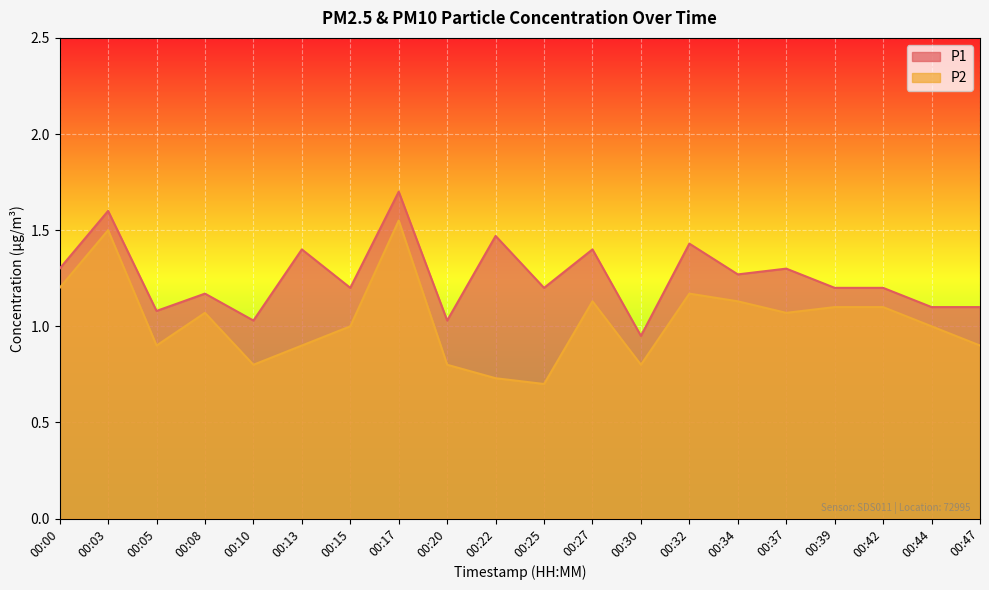

How many values in the P1 series exceed 1?

19